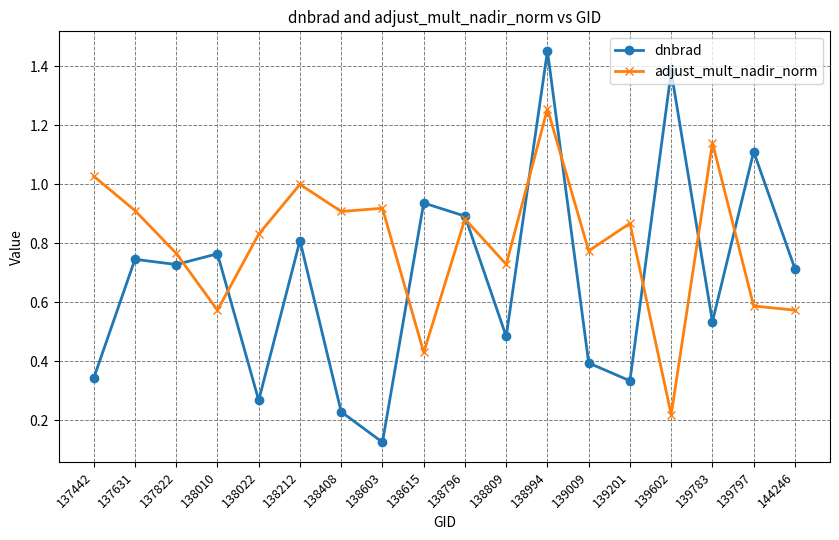

At which label is dnbrad closest to 0?

138603